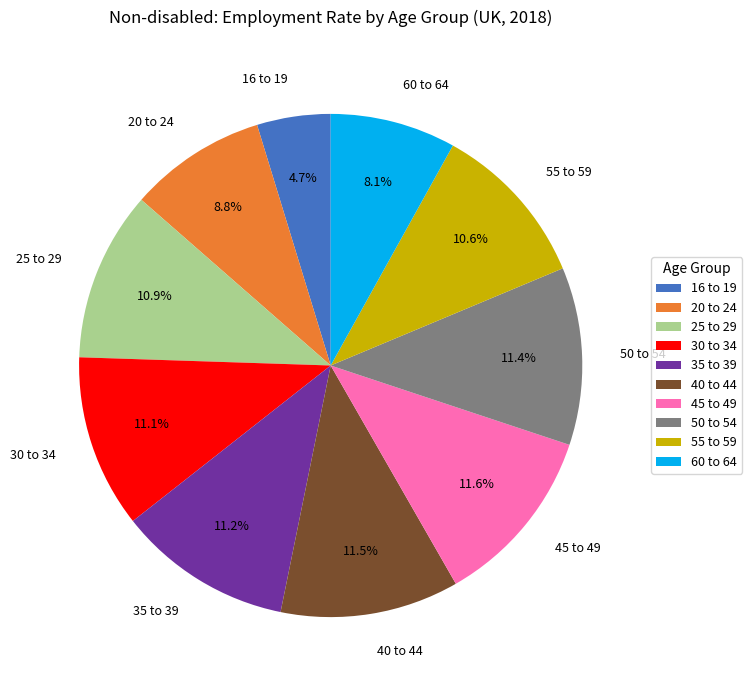

Is 16 to 19 the majority of the pie?

No